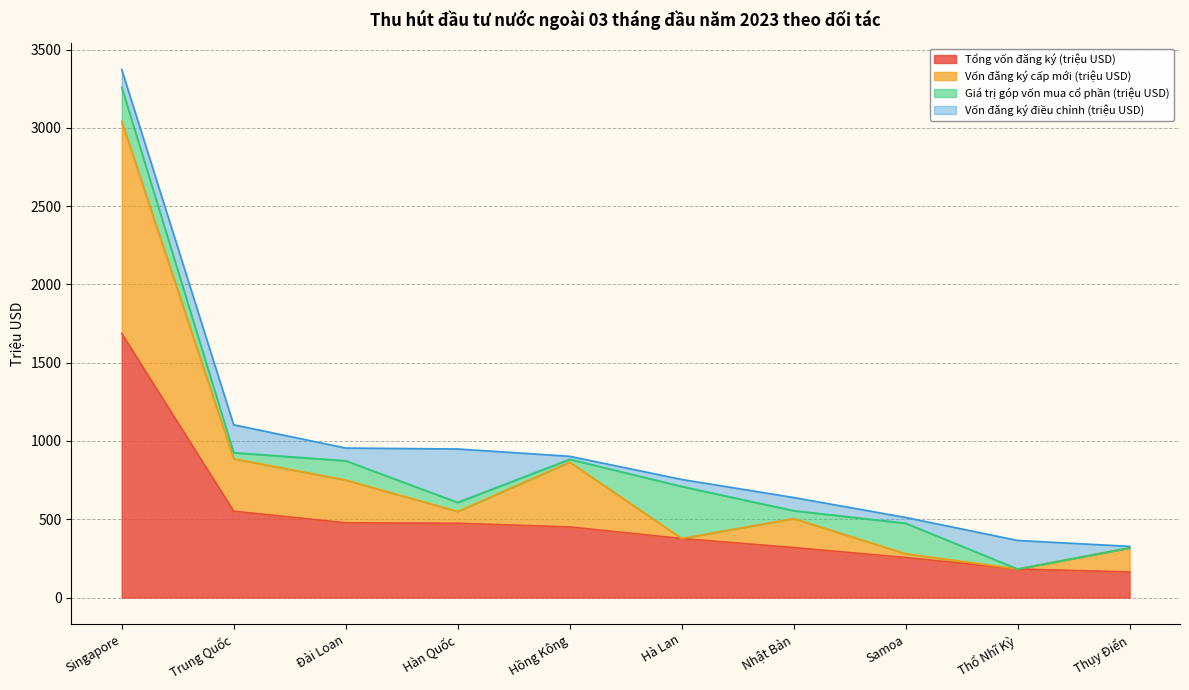

Where is Tổng vốn đăng ký (triệu USD) nearest to the value 925?

Trung Quốc